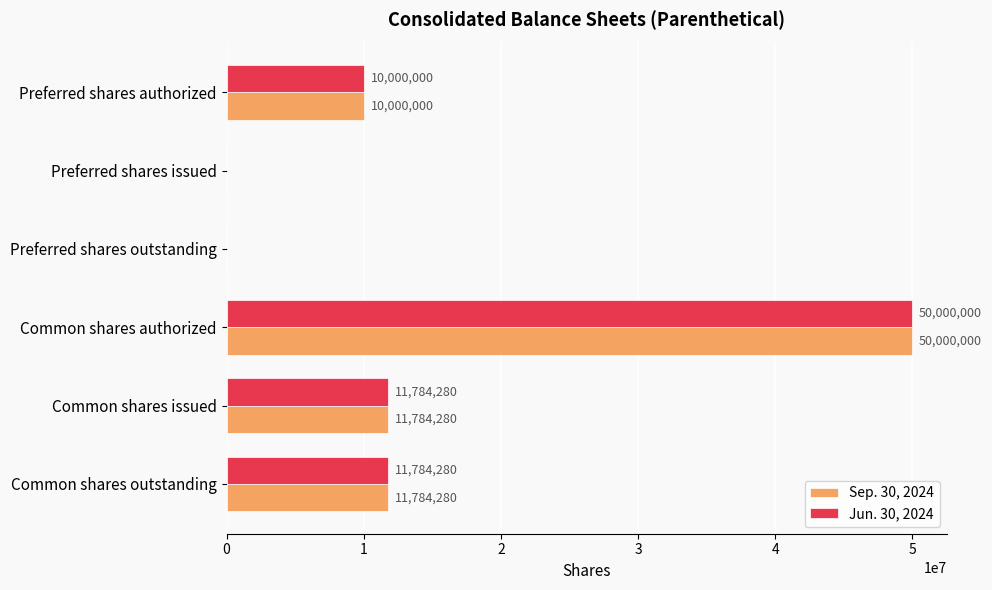

What is the sum of all Sep. 30, 2024 values?

83568560